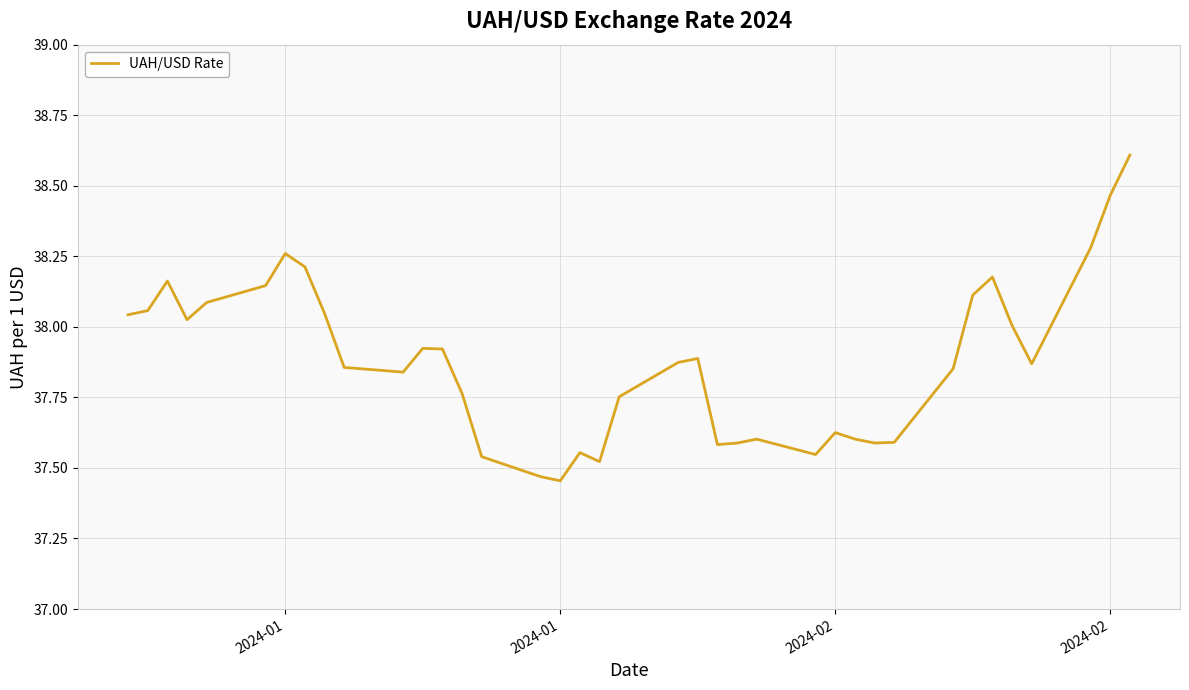

What is the maximum value shown in the chart?

38.6